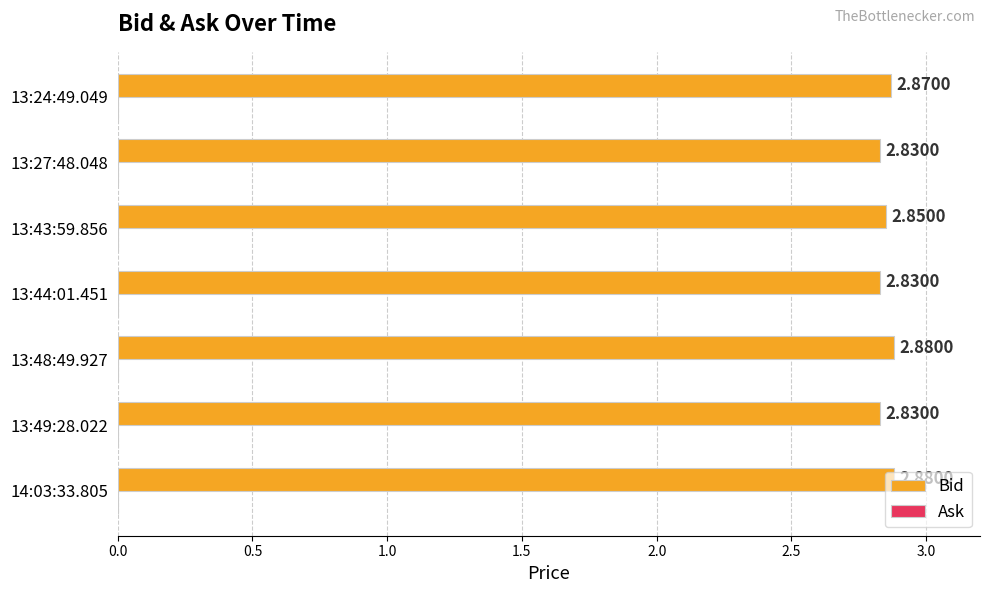

What is the ratio of the value at 13:27:48.048 to the value at 13:48:49.927?

1.0